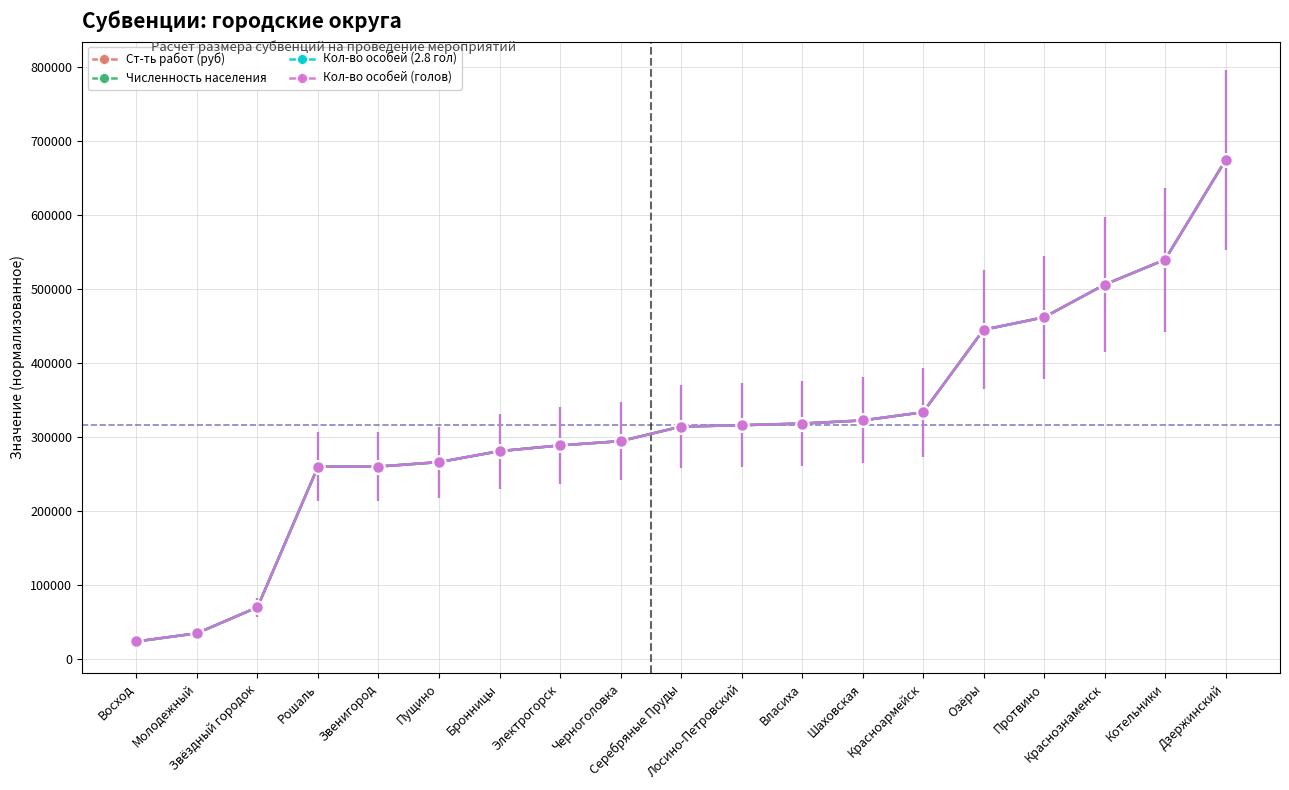

Does the chart have visible grid lines?

Yes